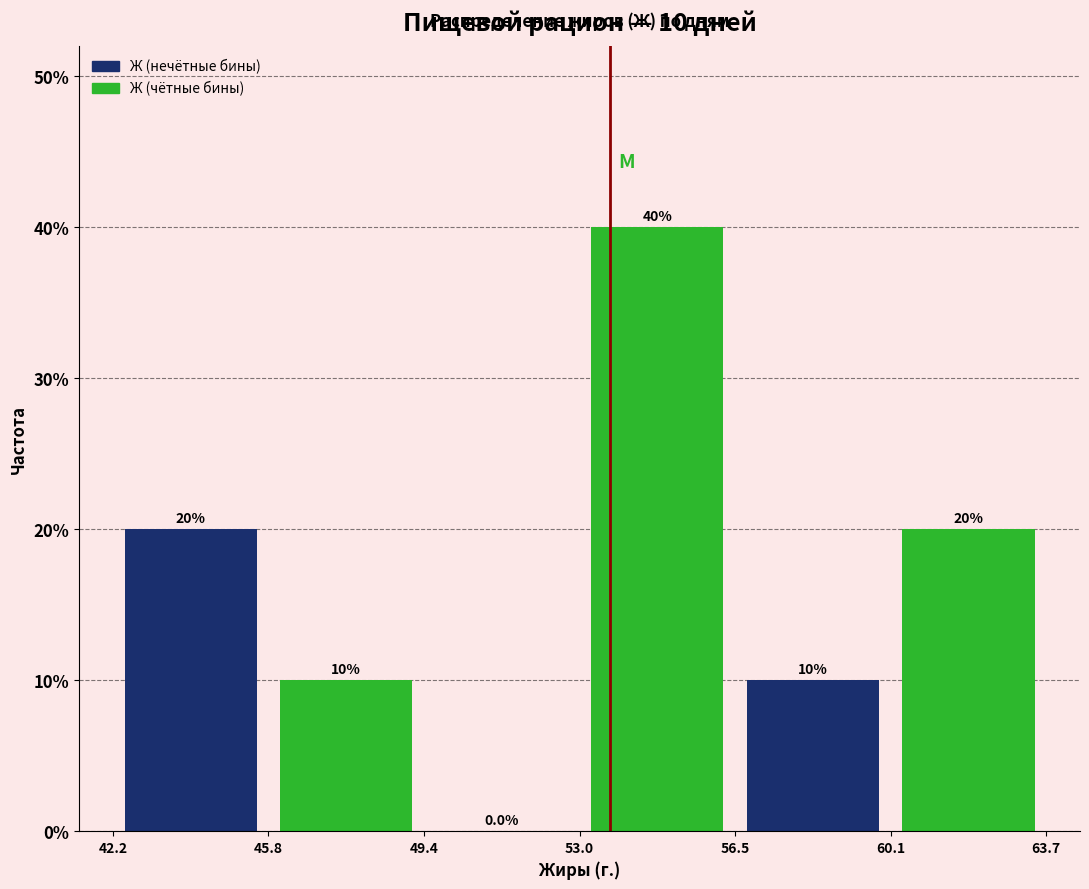

Which range on the x-axis has the tallest bar?

53.0 to 56.5